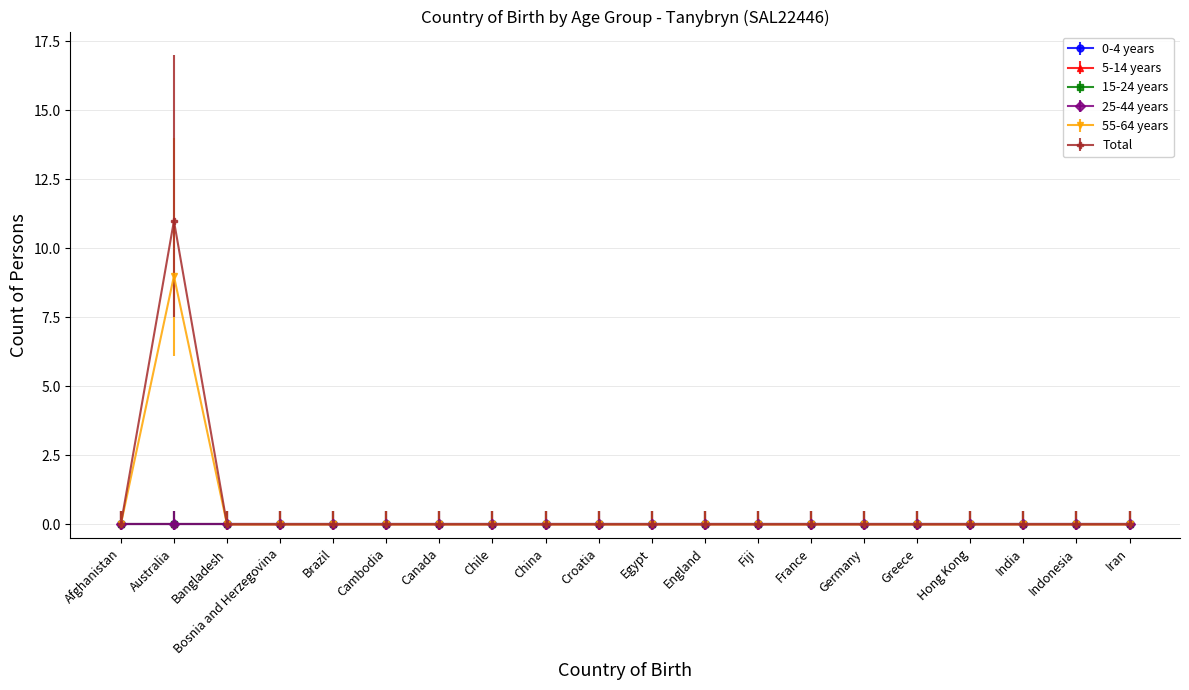

Does the chart have visible grid lines?

Yes